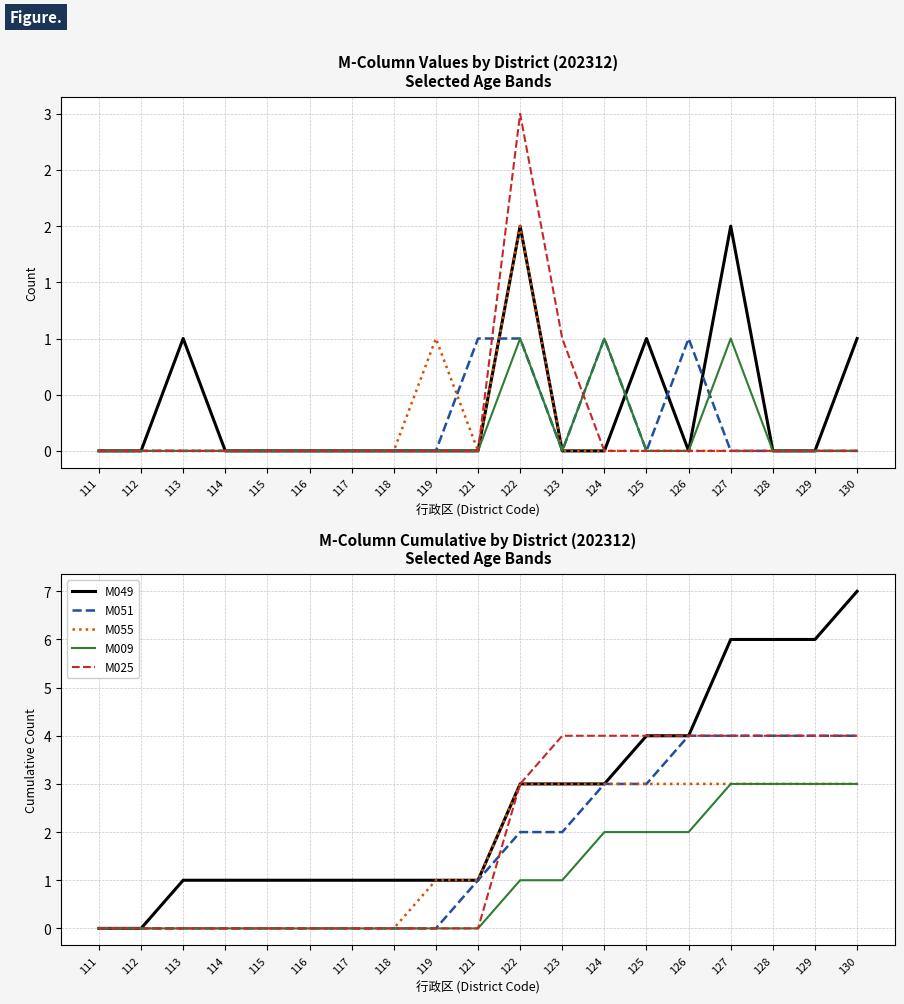

Reading right to left, transcribe all the data shown in this chart.

M049: 7	6	6	6	4	4	3	3	3	1	1	1	1	1	1	1	1	0	0
M051: 4	4	4	4	4	3	3	2	2	1	0	0	0	0	0	0	0	0	0
M055: 3	3	3	3	3	3	3	3	3	1	1	0	0	0	0	0	0	0	0
M009: 3	3	3	3	2	2	2	1	1	0	0	0	0	0	0	0	0	0	0
M025: 4	4	4	4	4	4	4	4	3	0	0	0	0	0	0	0	0	0	0